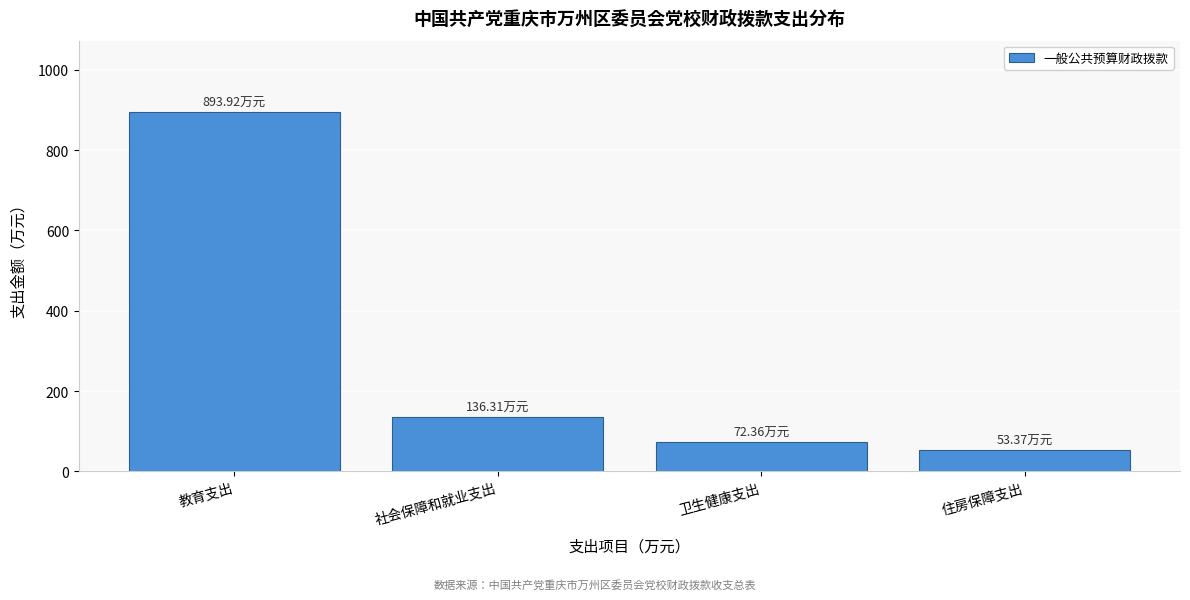

At which category does the chart reach its peak across all series?

教育支出